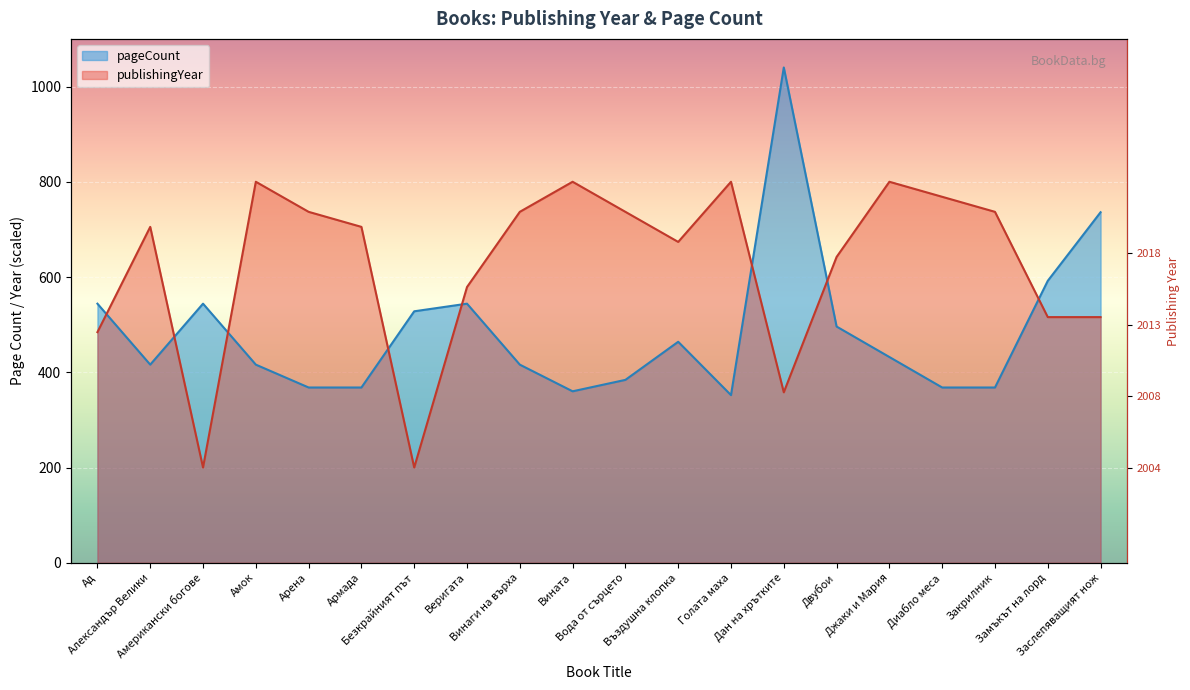

In pageCount, how many points are higher than both neighbors (excluding endpoints)?

4